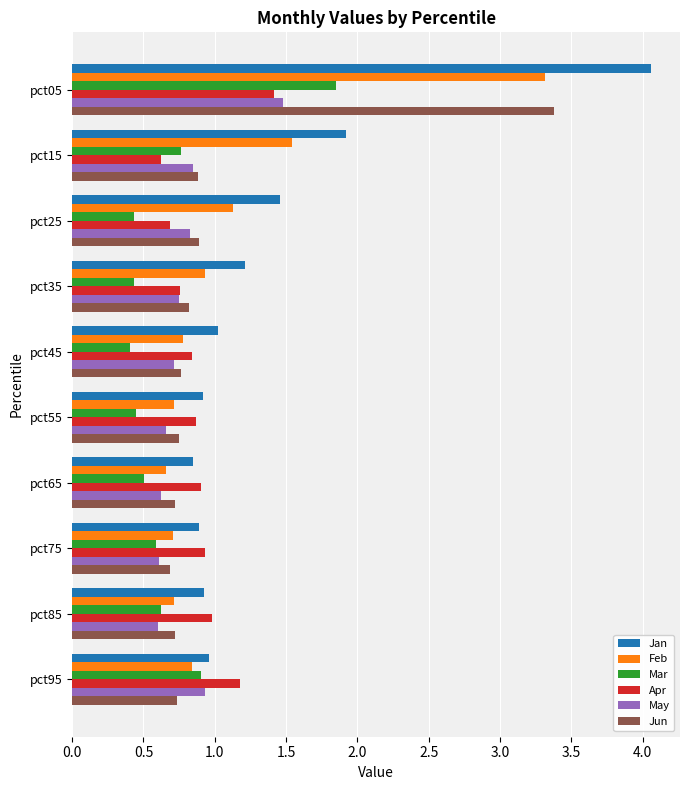

How many data points in Jan are less than 1?

5